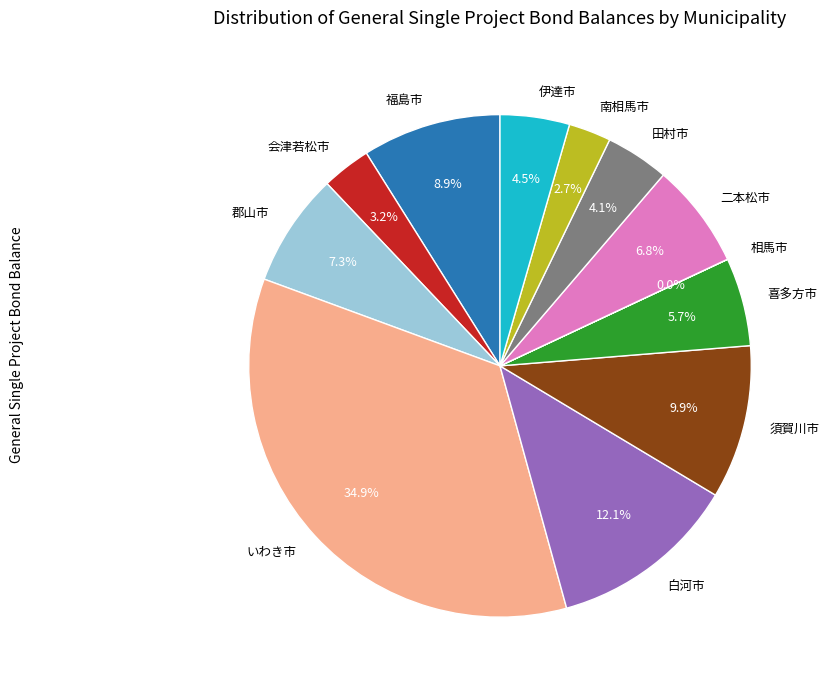

To the nearest percent, what is the difference between the largest and smallest slice percentages?

35%